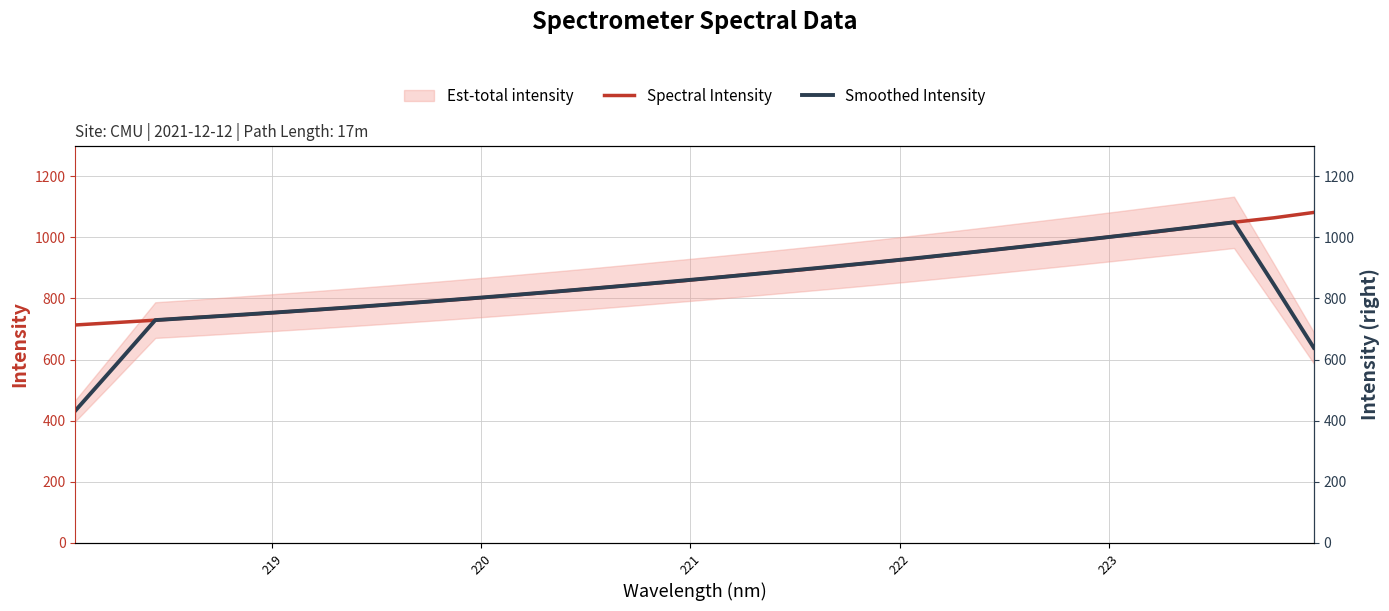

Rank the series by their maximum value, from lowest to highest.

Smoothed Intensity, Spectral Intensity